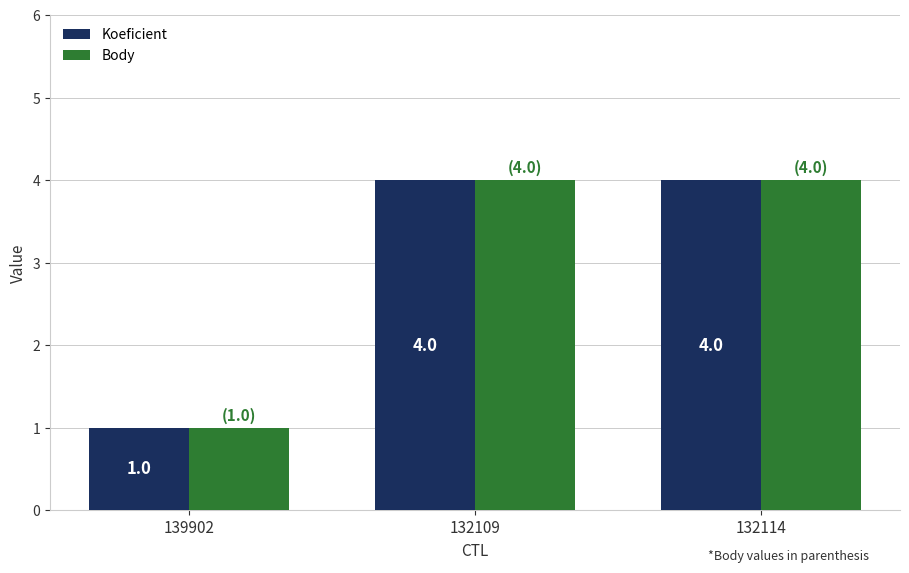

What is the label of the 2nd bar from the left?

132109